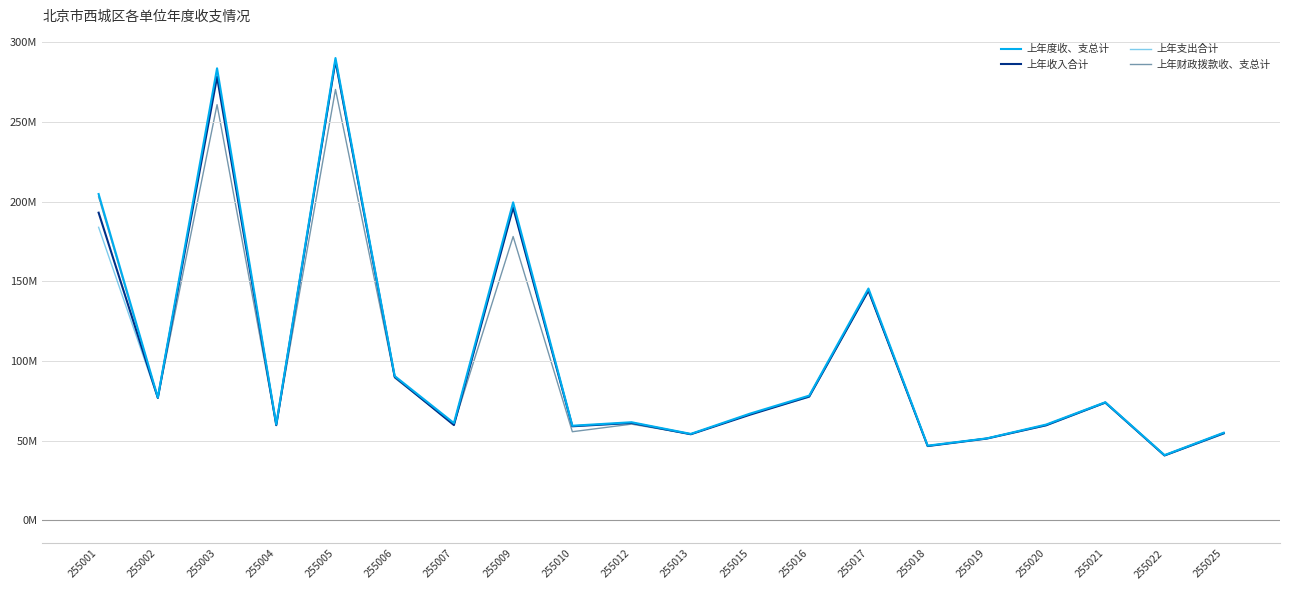

Does the chart have visible grid lines?

Yes